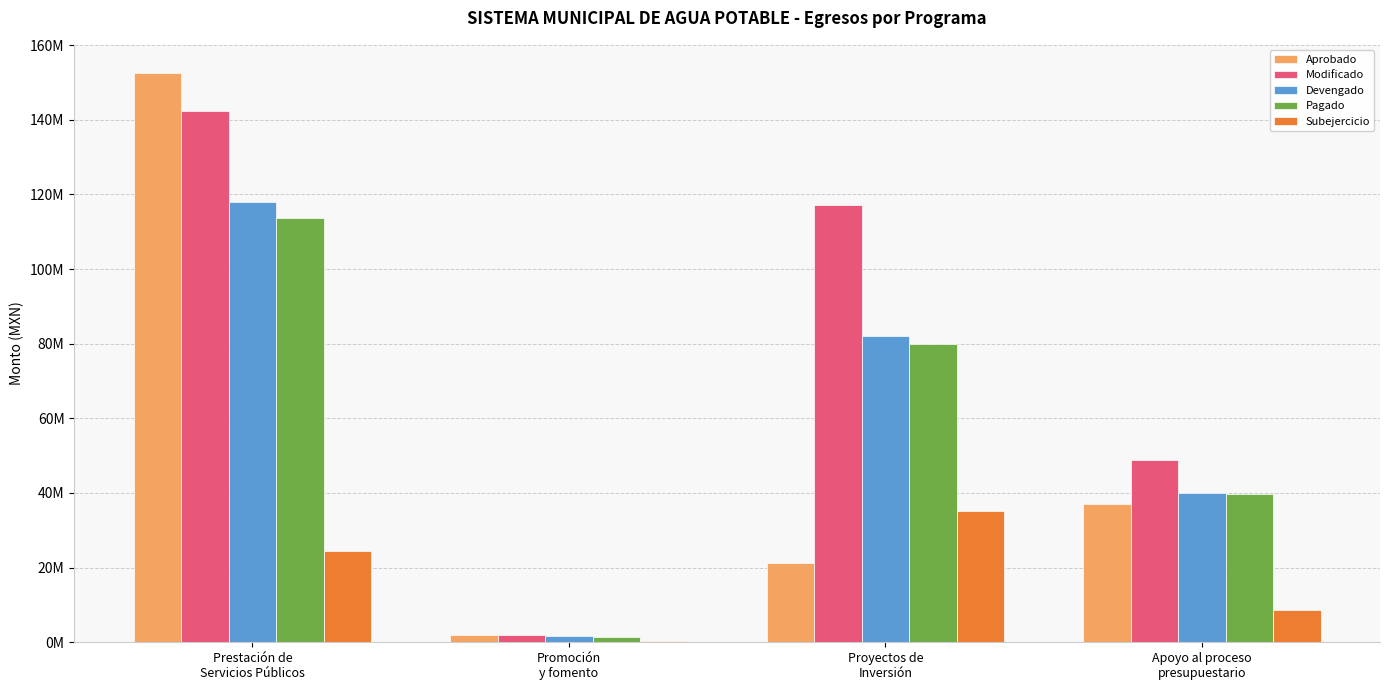

What is the average value of the Subejercicio series?

17177035.0